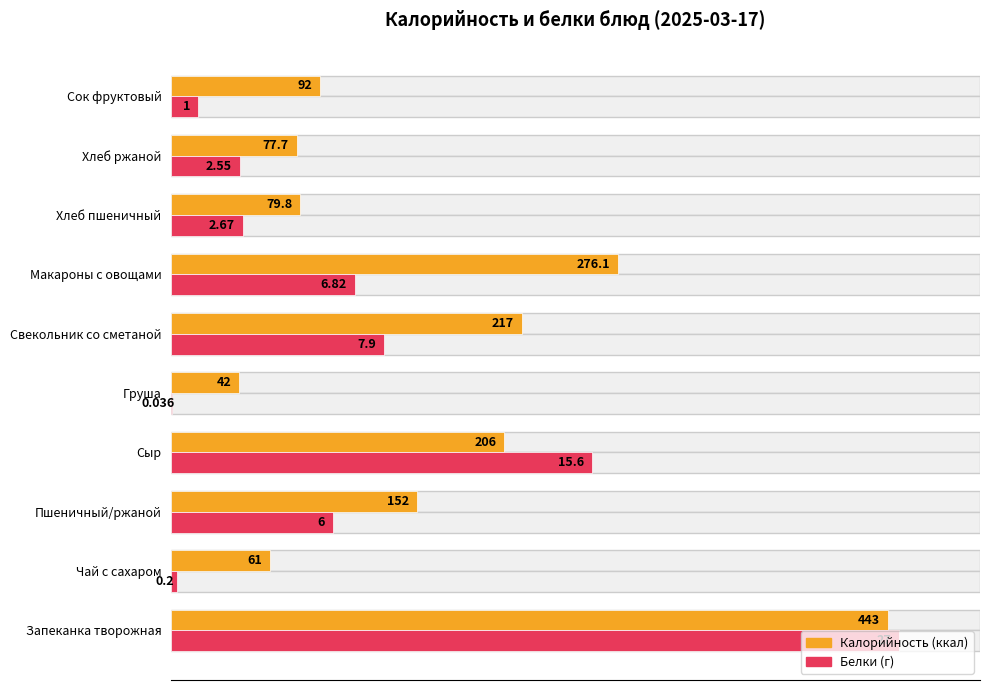

Does the chart contain any negative values?

No